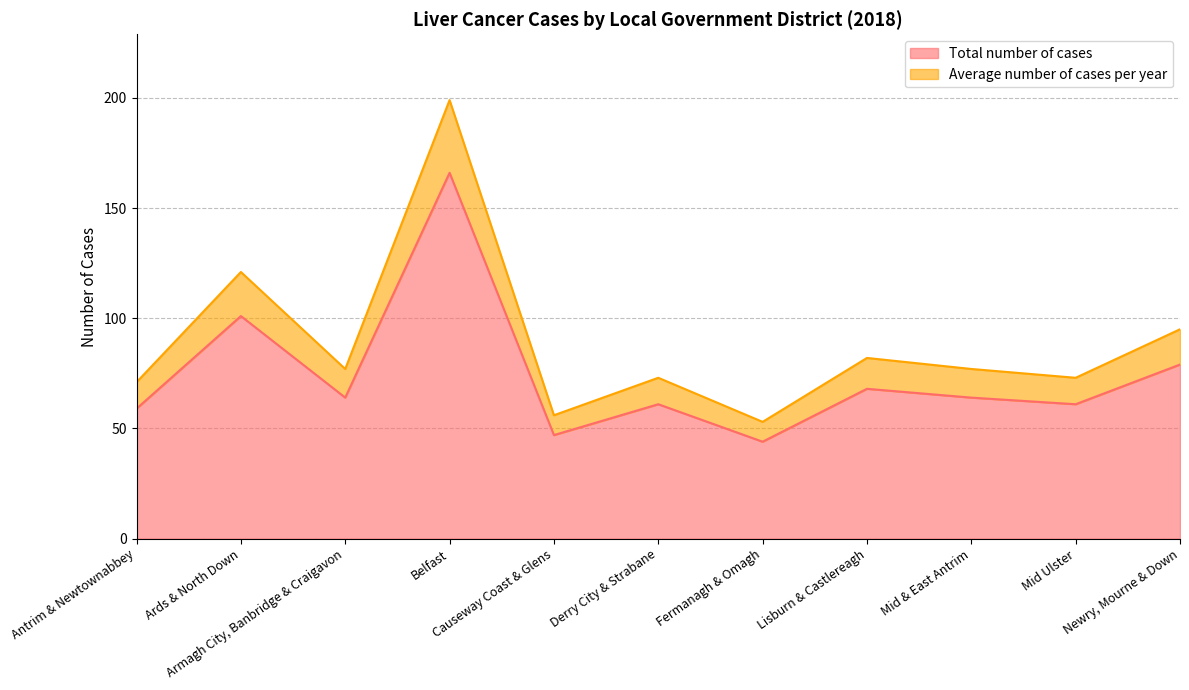

Reading right to left, what are all the values shown in this chart?

Total number of cases: Newry, Mourne & Down=79	Mid Ulster=61	Mid & East Antrim=64	Lisburn & Castlereagh=68	Fermanagh & Omagh=44	Derry City & Strabane=61	Causeway Coast & Glens=47	Belfast=166	Armagh City, Banbridge & Craigavon=64	Ards & North Down=101	Antrim & Newtownabbey=59
Average number of cases per year: Newry, Mourne & Down=95	Mid Ulster=73	Mid & East Antrim=77	Lisburn & Castlereagh=82	Fermanagh & Omagh=53	Derry City & Strabane=73	Causeway Coast & Glens=56	Belfast=199	Armagh City, Banbridge & Craigavon=77	Ards & North Down=121	Antrim & Newtownabbey=71